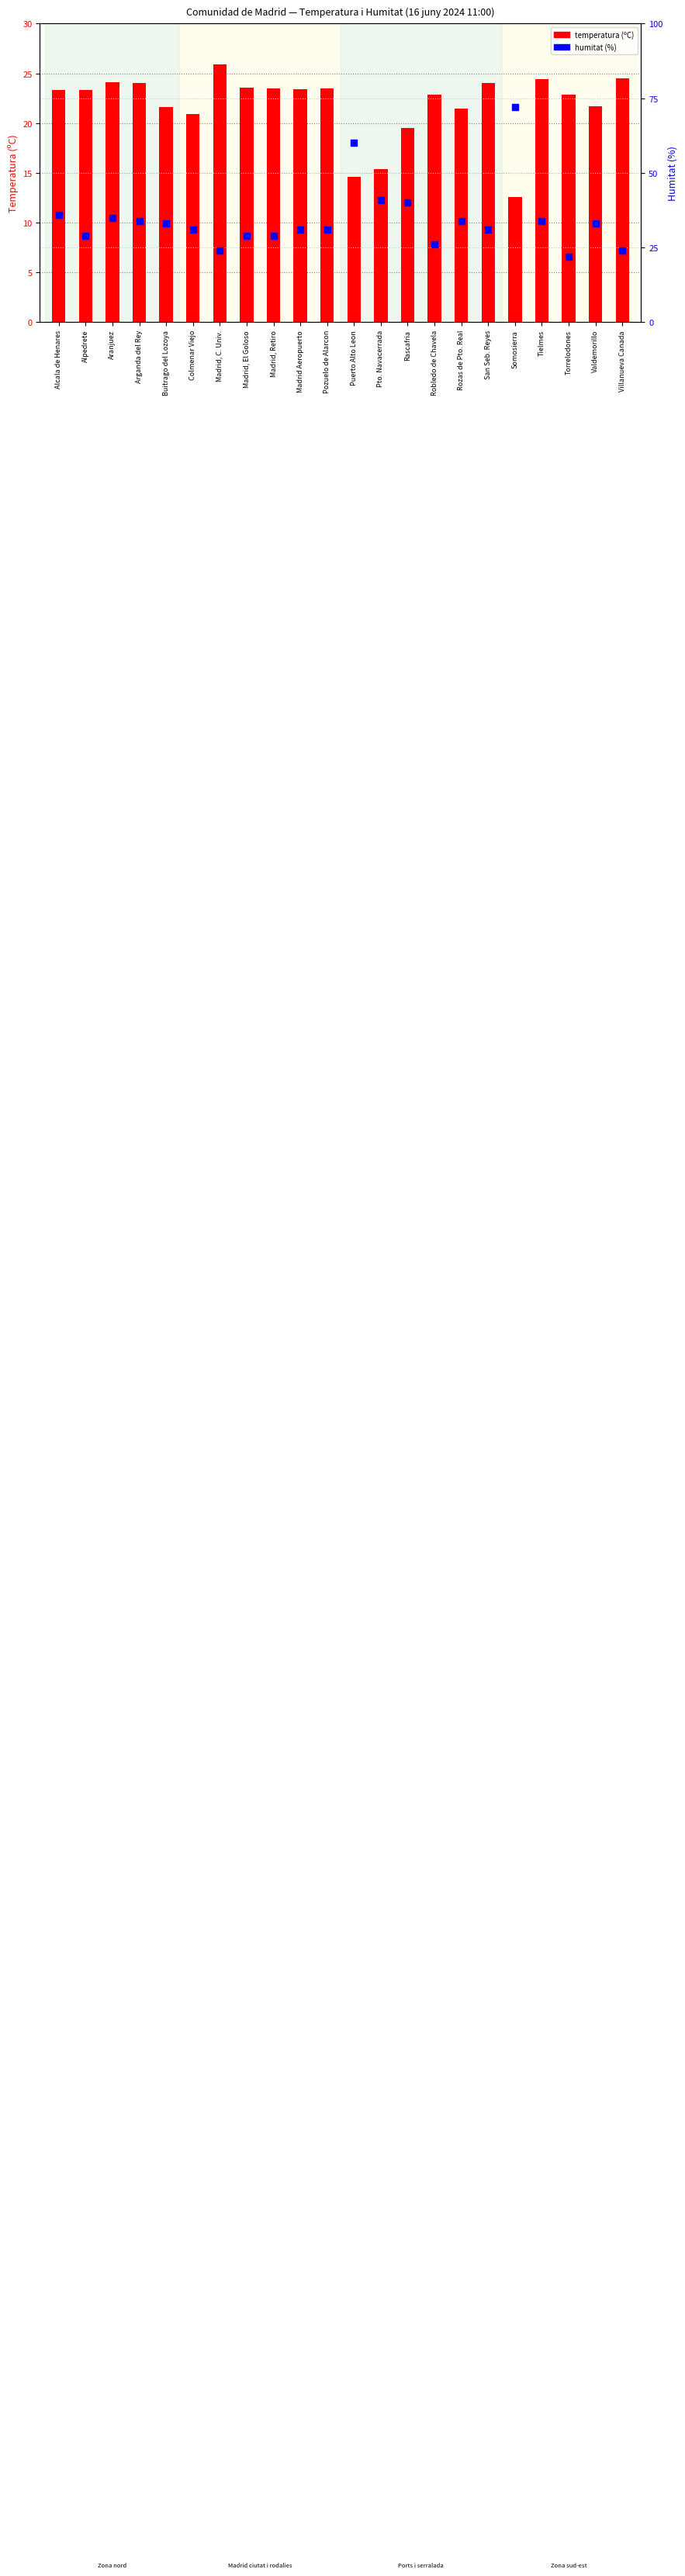

What is the total value across all series at Villanueva Canada?

48.5